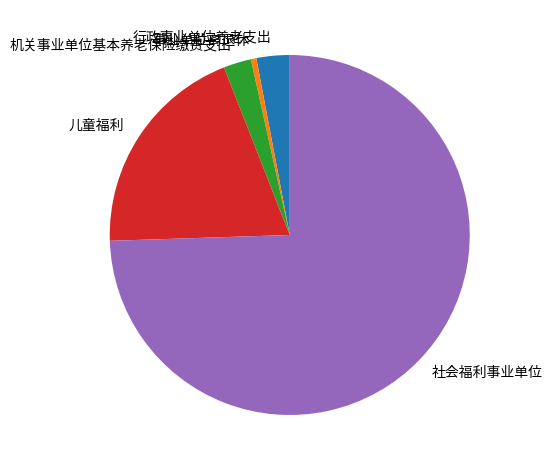

Count the number of slices in the pie.

5